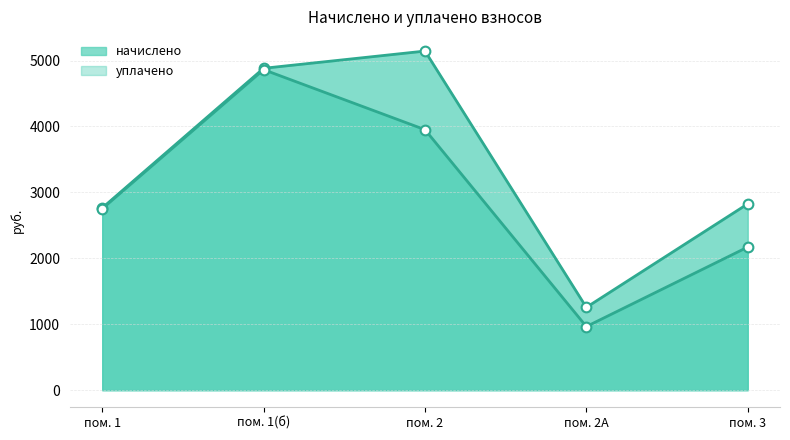

True or false: начислено and уплачено intersect in this chart.

False